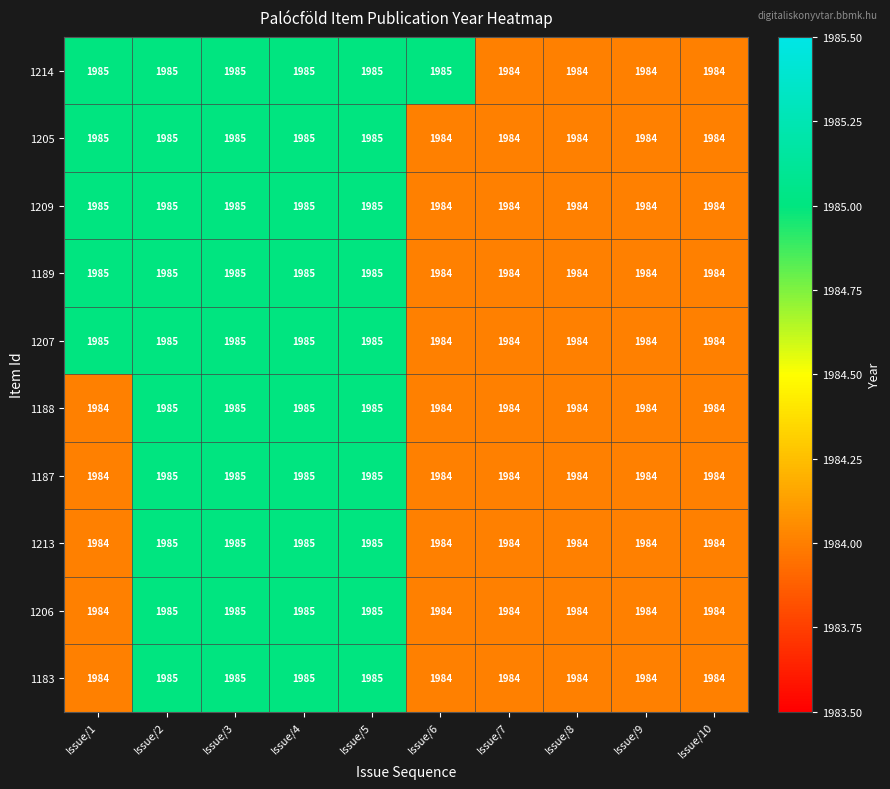

What value does the 1206 series have at Issue/6?

1984